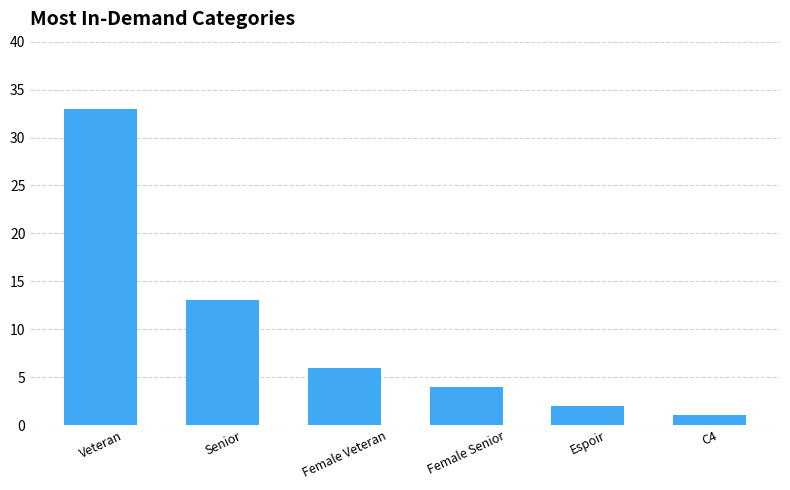

Reading left to right, extract all data points from this chart.

33	13	6	4	2	1